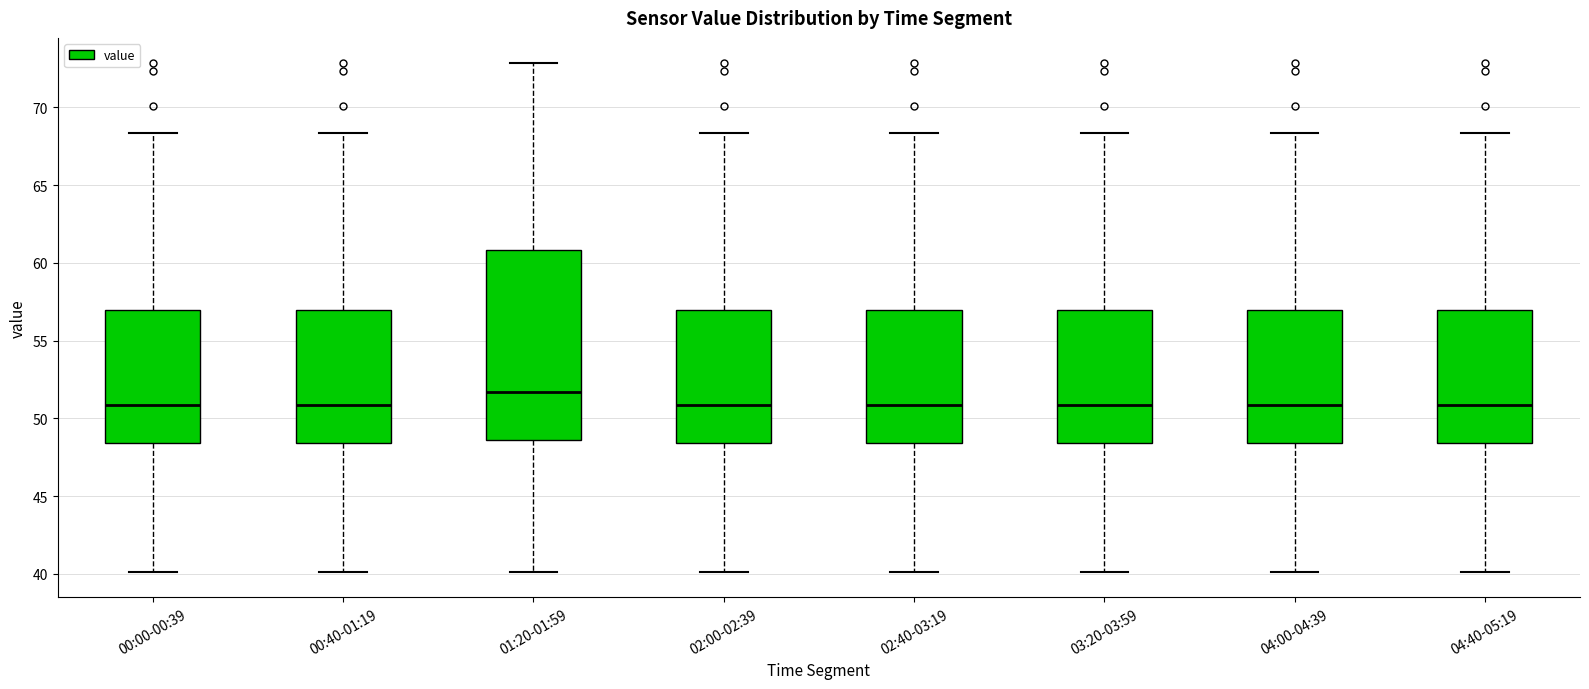

Which box has the highest median line?

01:20-01:59